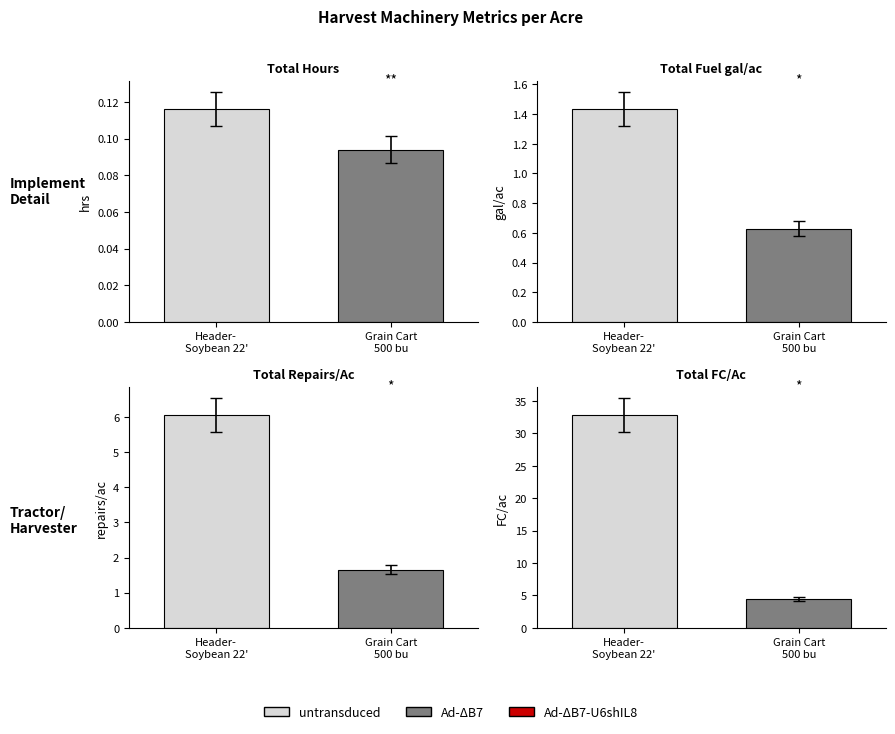

What is the sum of all Total Rprs/Ac values?

7.7